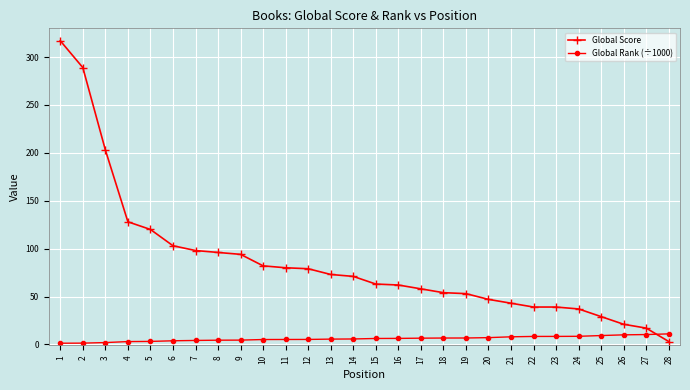

What is the highest value of the Global Score series?

317.0